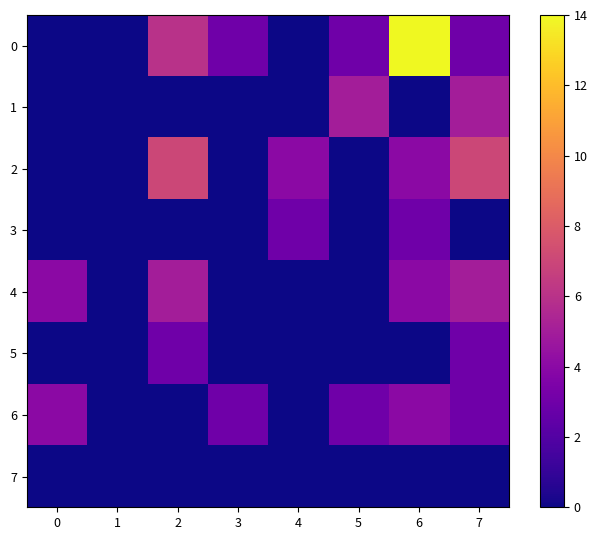

How many series are shown in this chart?

8